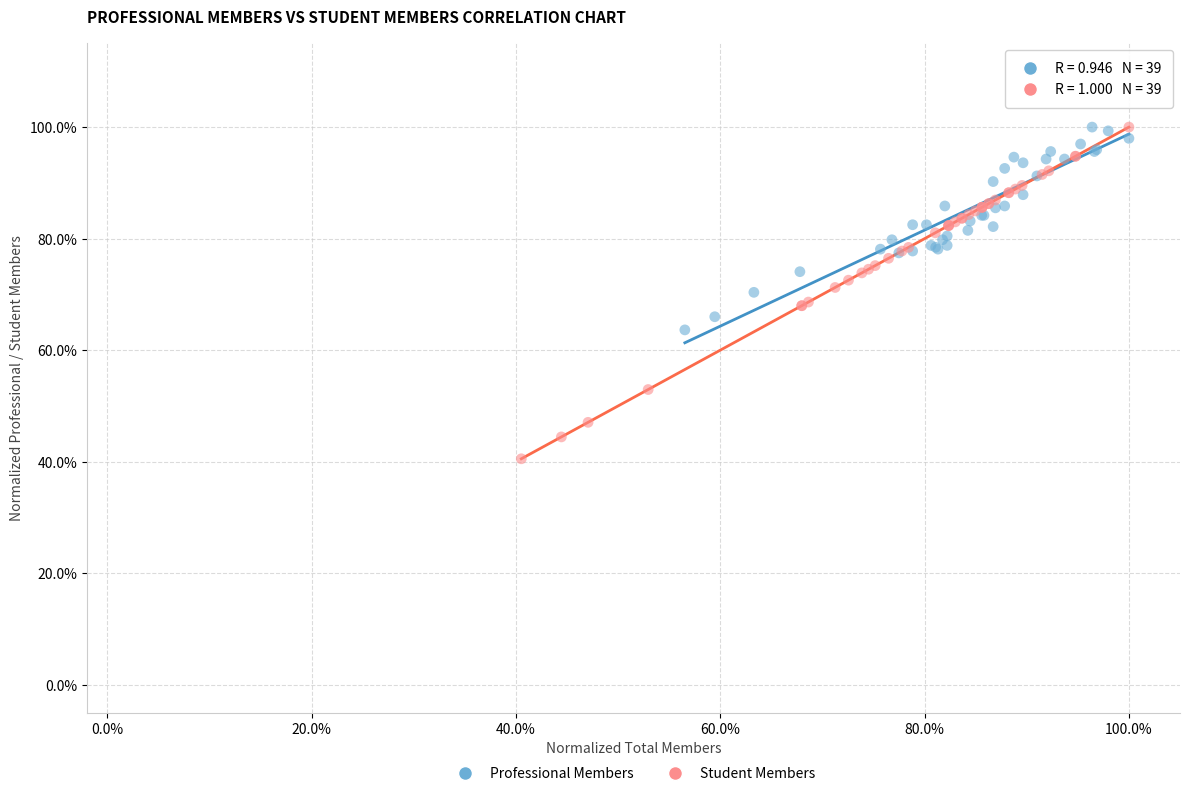

Which series reaches the minimum Y coordinate?

Student Members